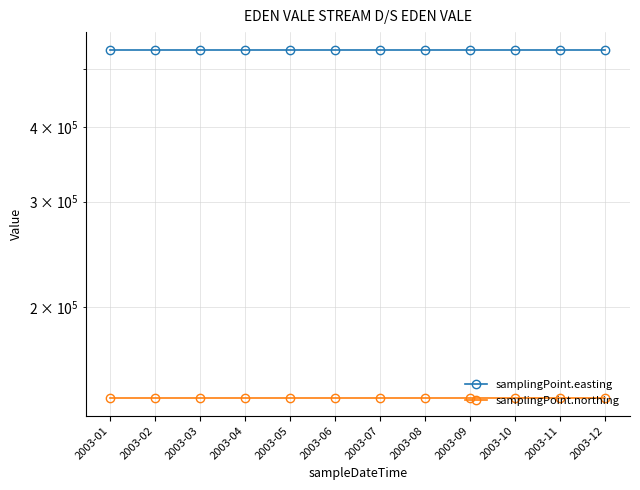

What is the value of the samplingPoint.northing point at the 6th from the left?

140588